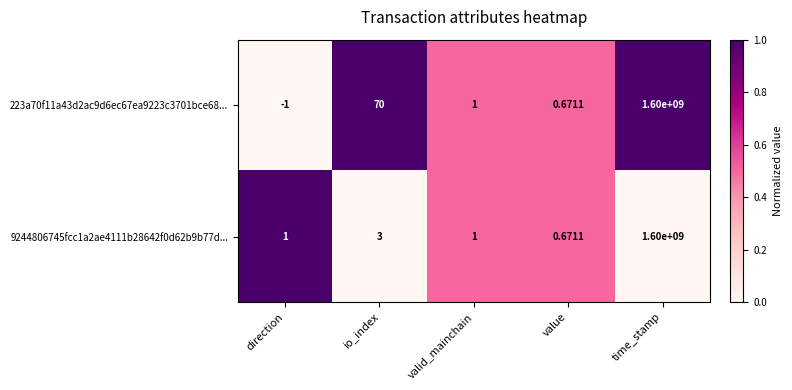

At which label does 223a70f11a43d2ac9d6ec67ea9223c3701bce68... first exceed 1?

io_index